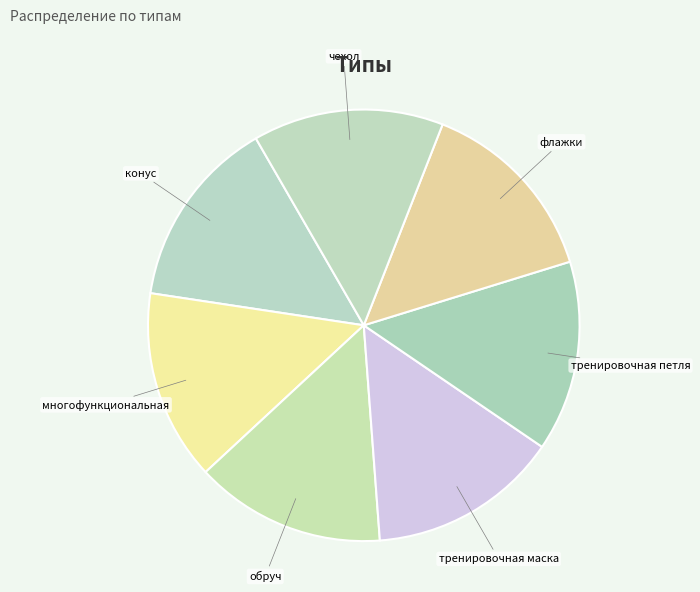

Combined, do флажки and обруч account for over 50%?

No